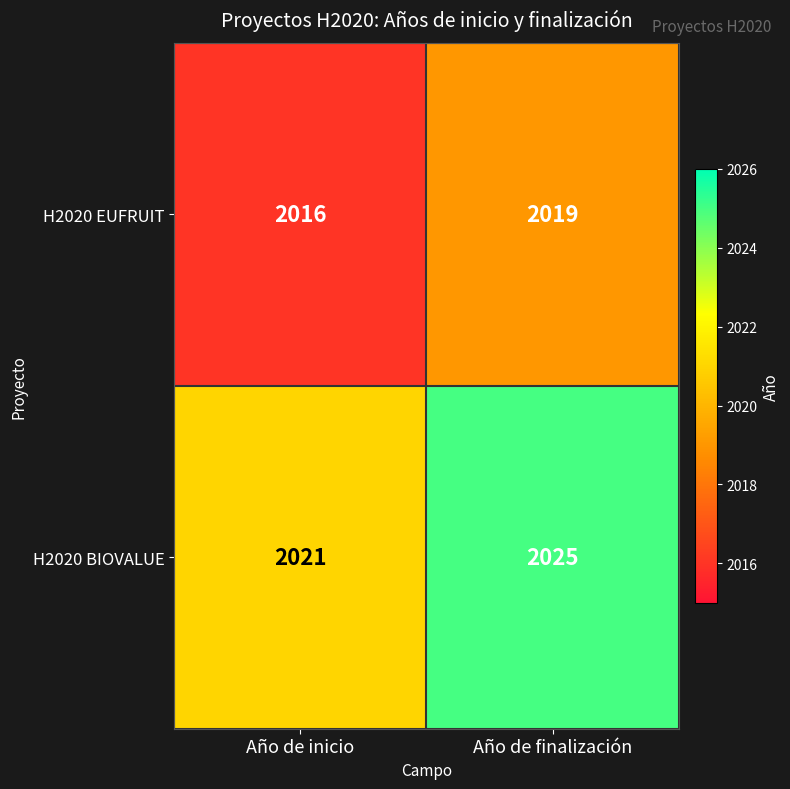

Reading right to left, extract all data points from this chart.

H2020 EUFRUIT: Año de finalización=2019	Año de inicio=2016
H2020 BIOVALUE: Año de finalización=2025	Año de inicio=2021